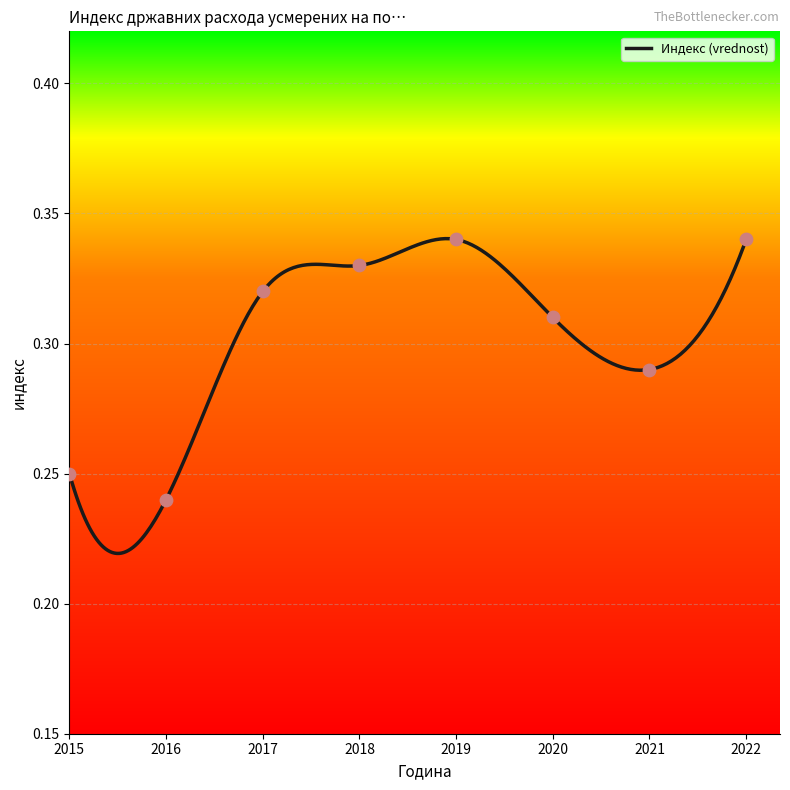

Which has a higher value, 2017 or 2016?

2017